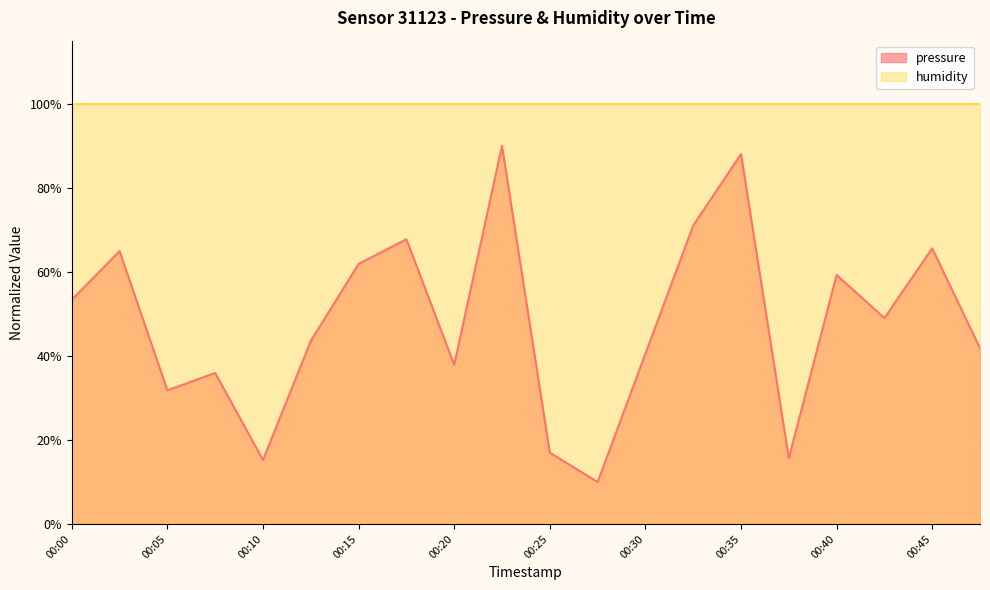

What is the greatest value displayed?

100.0